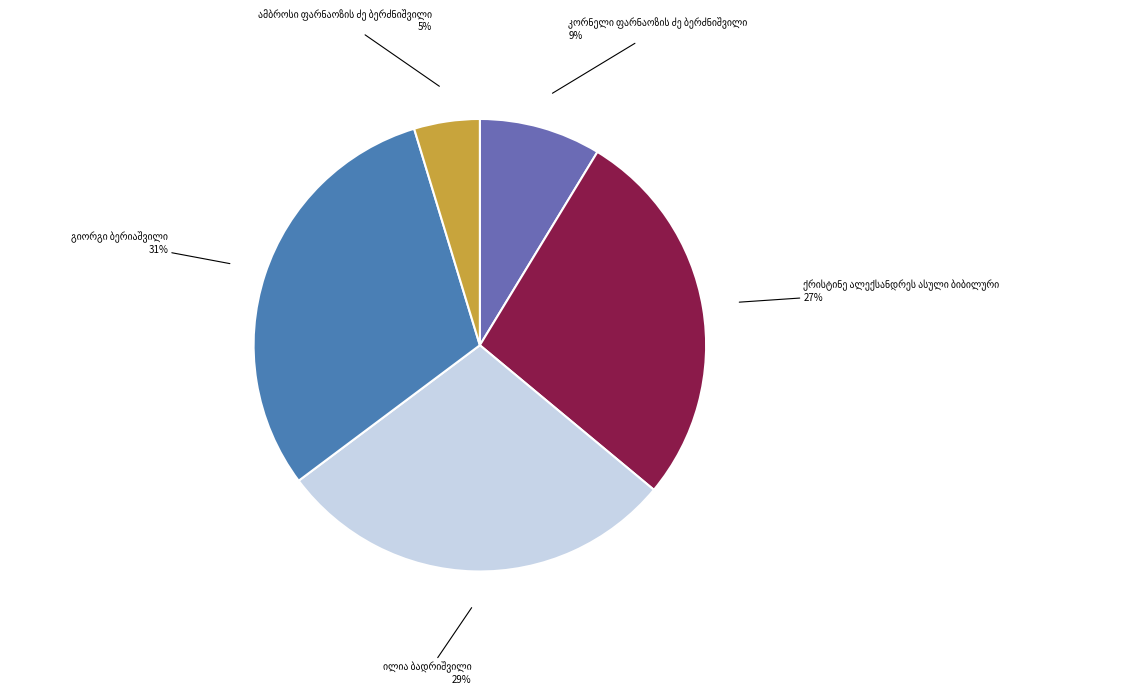

Count the number of slices in the pie.

5